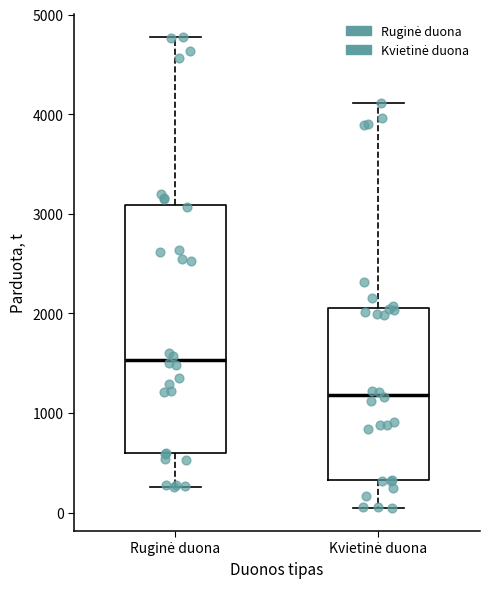

Reading left to right, read every box against the y-axis: the position of its median line, the range the box covers, and the ends of its whiskers. The values are not printed on the chart, so give them approximately, as read against the axis.

Ruginė duona: median 1500, box 600 to 3100, whiskers 300 to 4800
Kvietinė duona: median 1200, box 300 to 2100, whiskers 100 to 4100